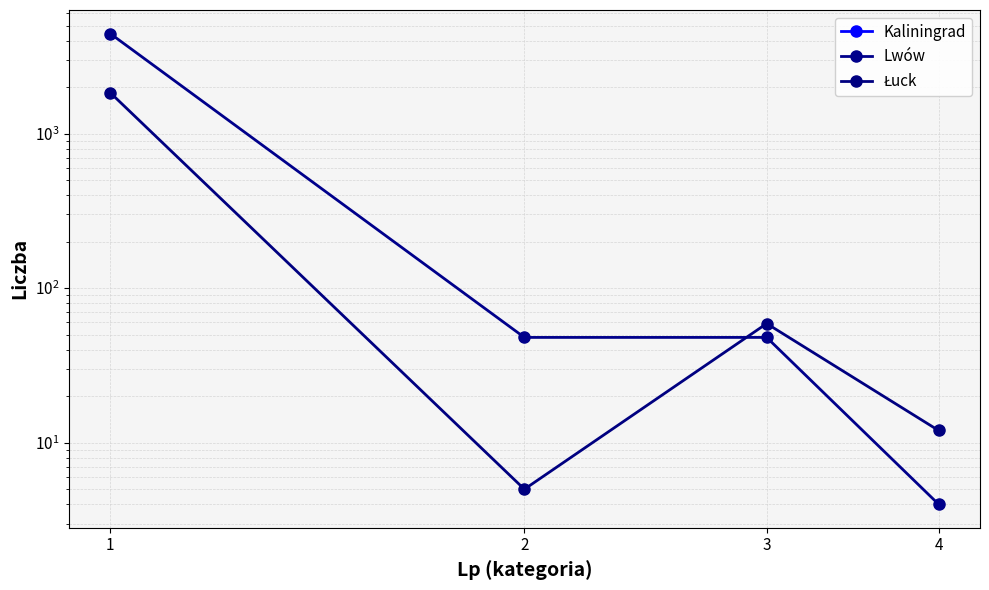

Where does the Lwów series first go above 48?

1